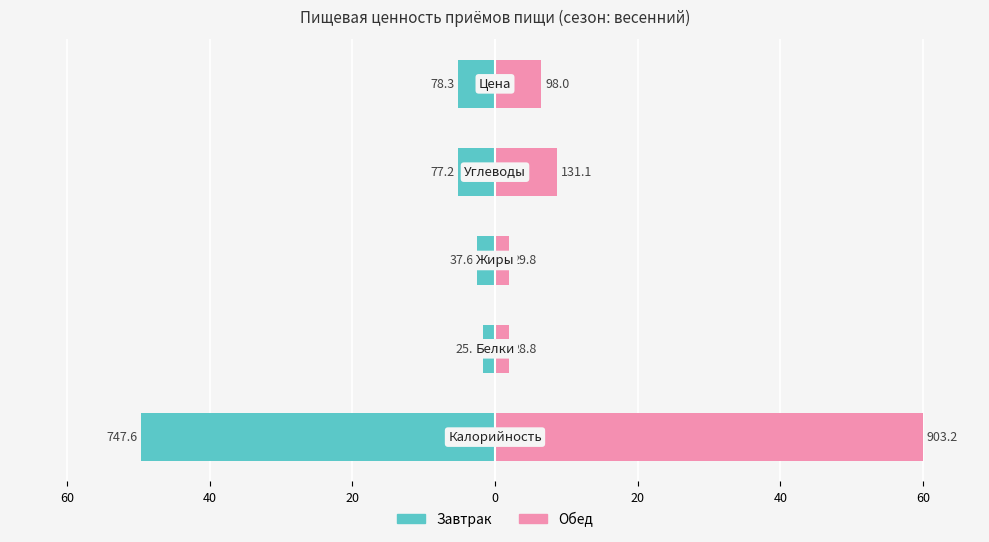

What is the spread (max minus min) of values at 20?

4.5